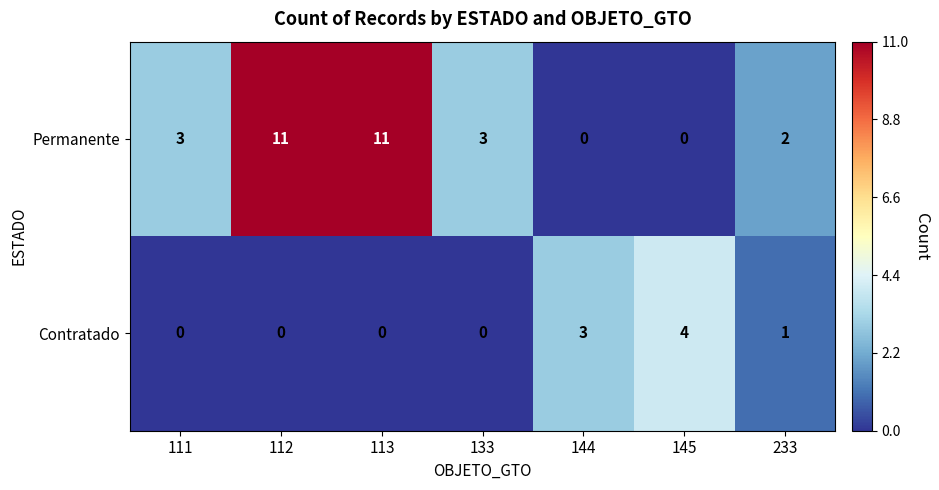

At 144, list the series in order from largest to smallest.

Contratado, Permanente